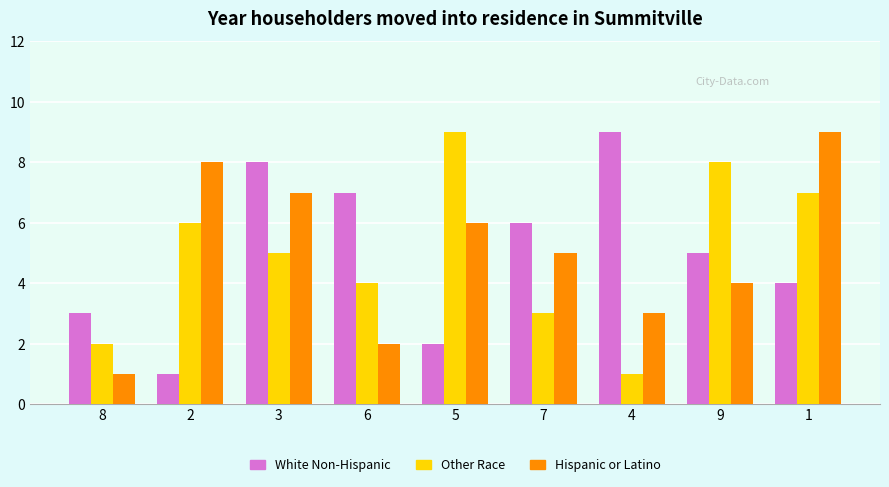

What is the label of the 3rd bar from the right?

4